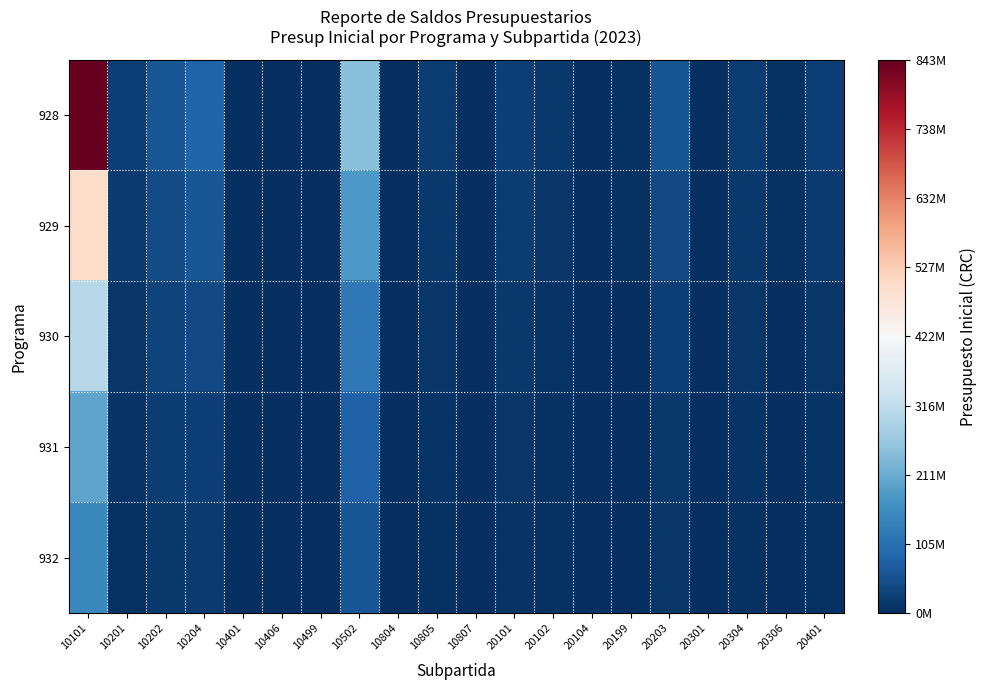

At 10499, list the series in order from smallest to largest.

932, 931, 930, 929, 928